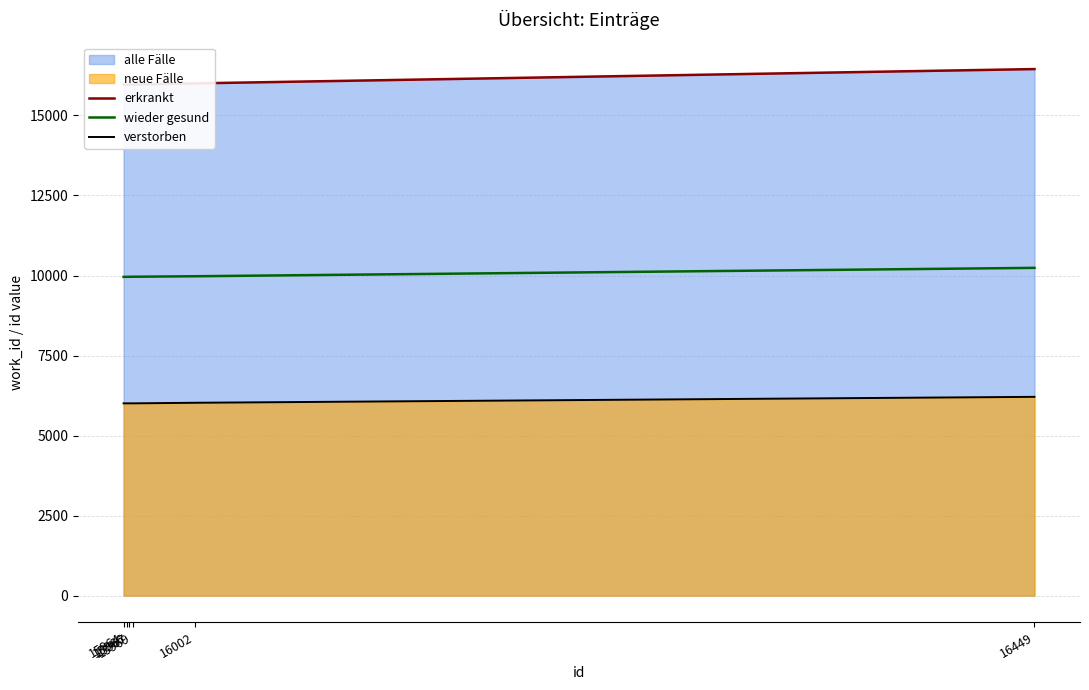

At which category is the sum across all series the highest?

16449